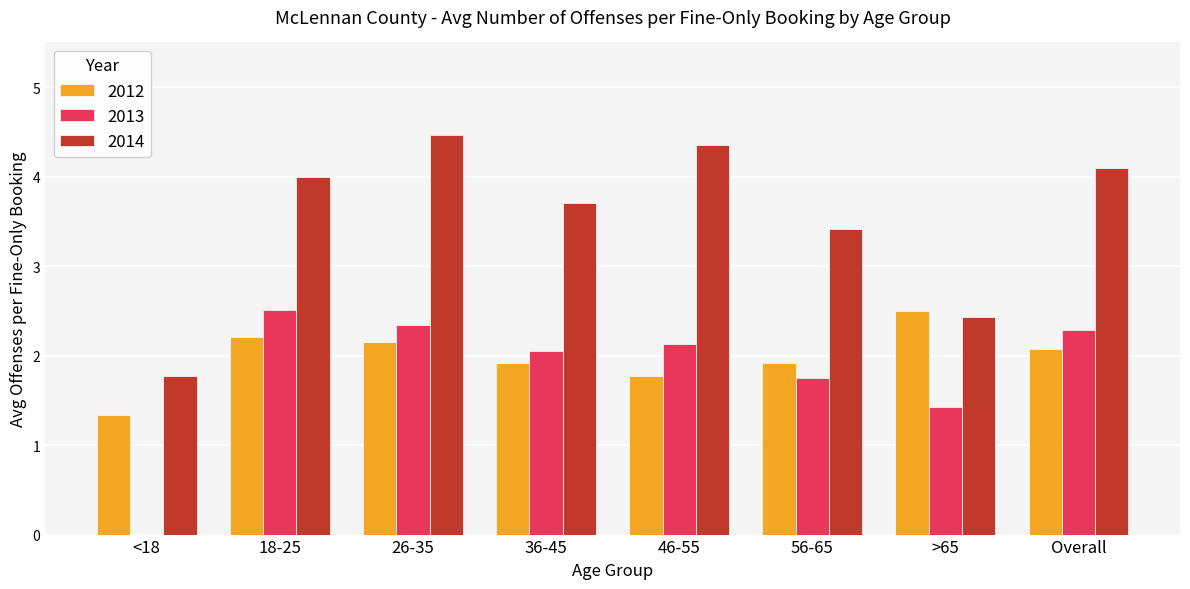

The 2014 series shows 4.6 at 56-65. True or false?

False